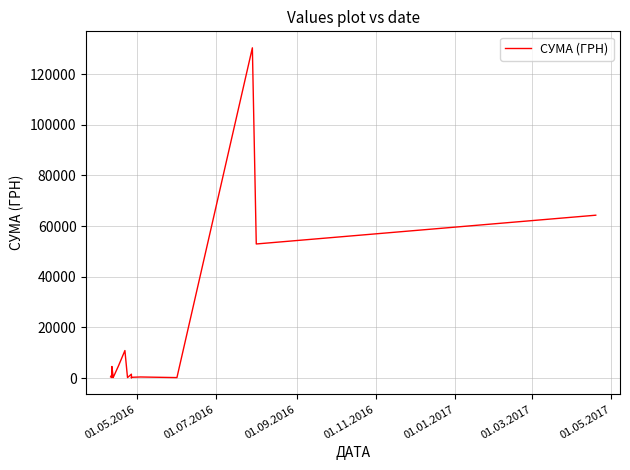

How many interior local peaks (higher than both neighbors) does the data have?

8